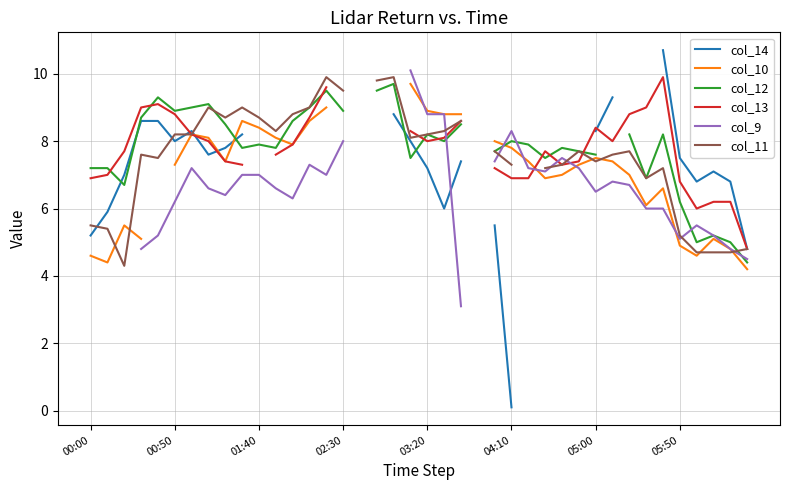

Does the chart have visible grid lines?

Yes